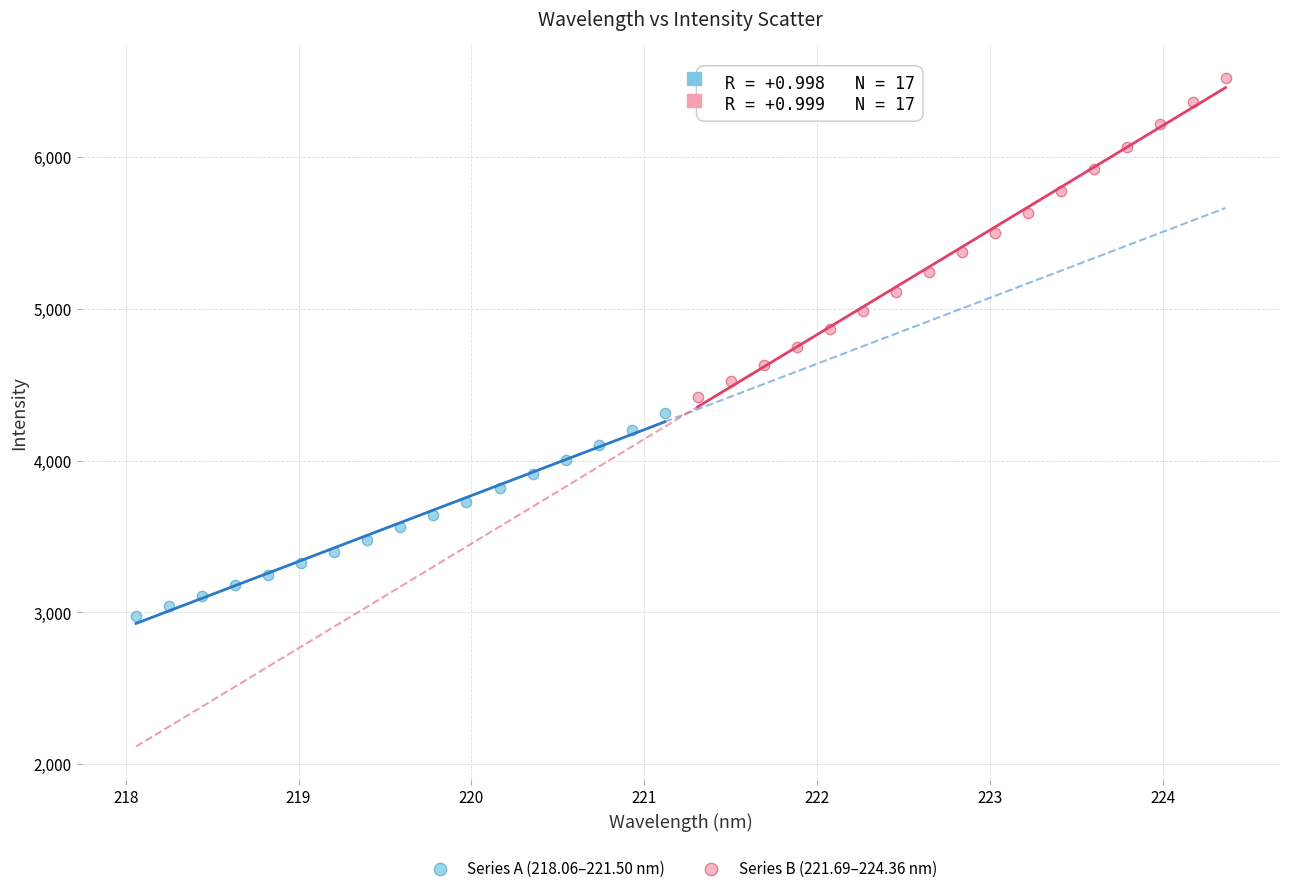

Which series contains the lowest Y value?

Series A (218.06–221.50 nm)